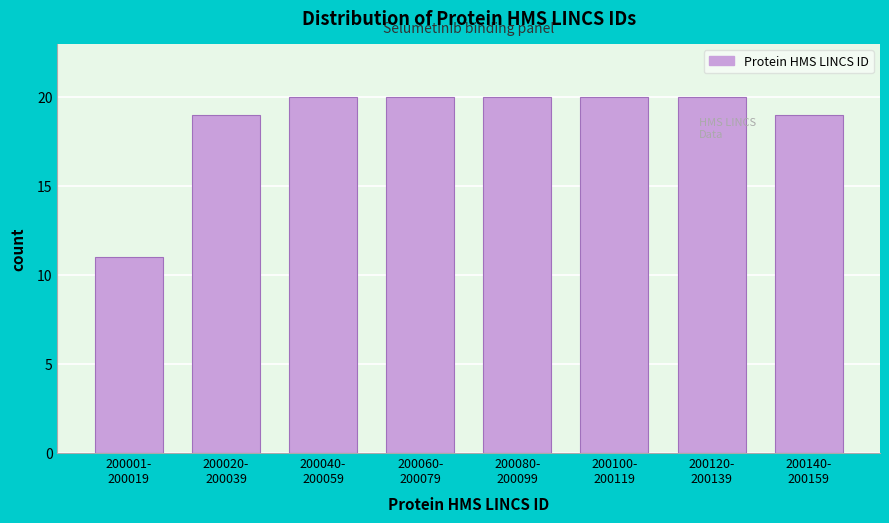

Reading left to right, list all the values displayed in this chart.

11	19	20	20	20	20	20	19